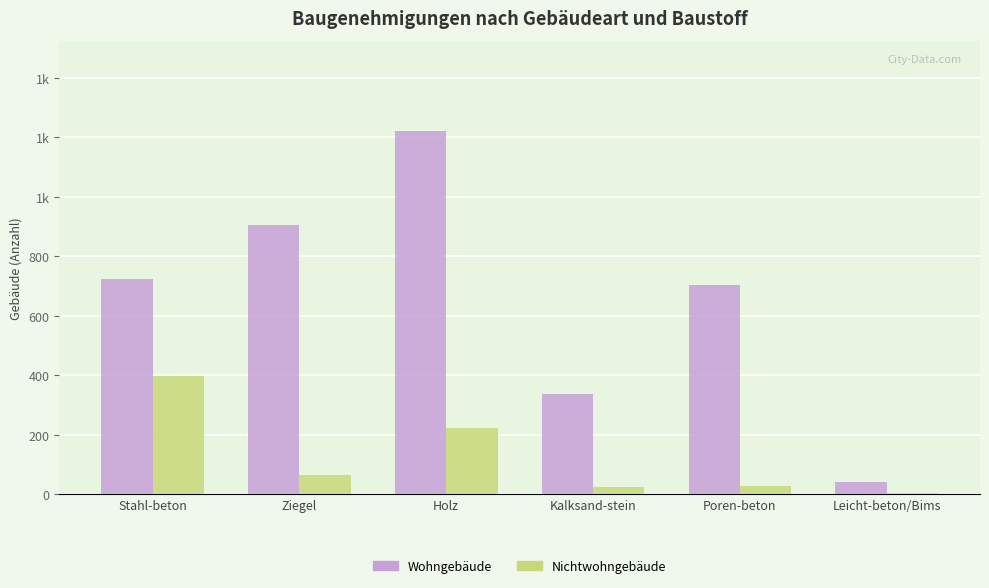

Which series has the widest spread of values?

Wohngebäude